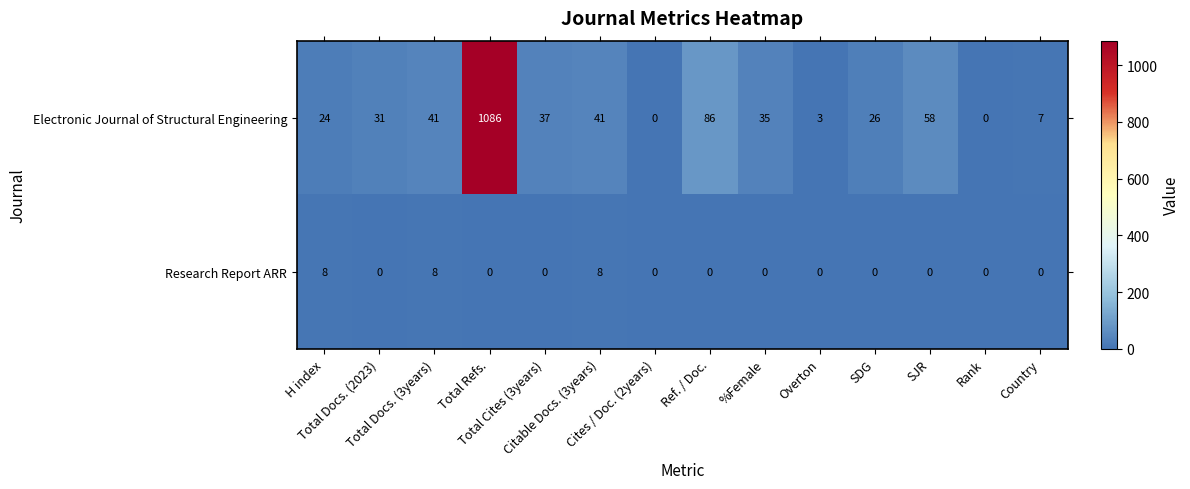

At how many categories does at least one series exceed 556?

1